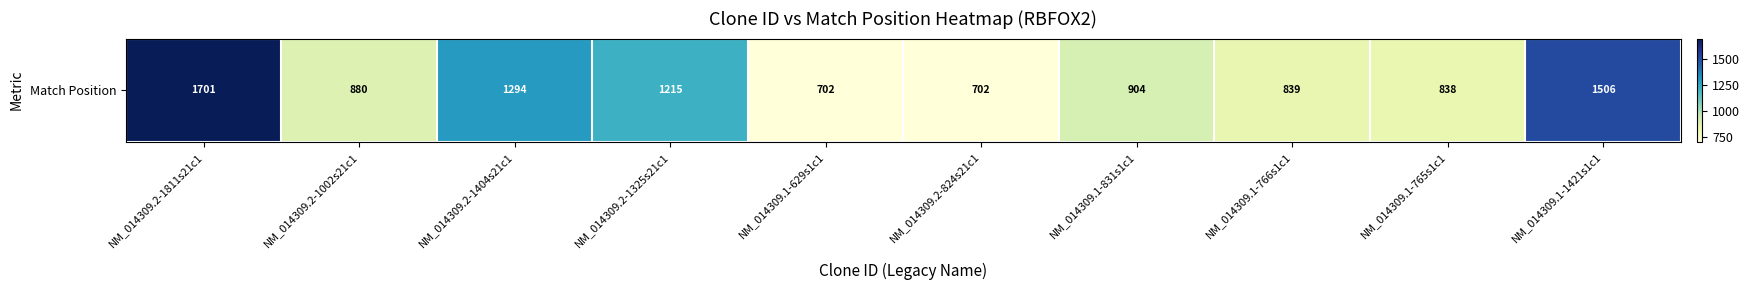

List the labels in order of value, smallest first.

NM_014309.1-629s1c1, NM_014309.2-824s21c1, NM_014309.1-765s1c1, NM_014309.1-766s1c1, NM_014309.2-1002s21c1, NM_014309.1-831s1c1, NM_014309.2-1325s21c1, NM_014309.2-1404s21c1, NM_014309.1-1421s1c1, NM_014309.2-1811s21c1